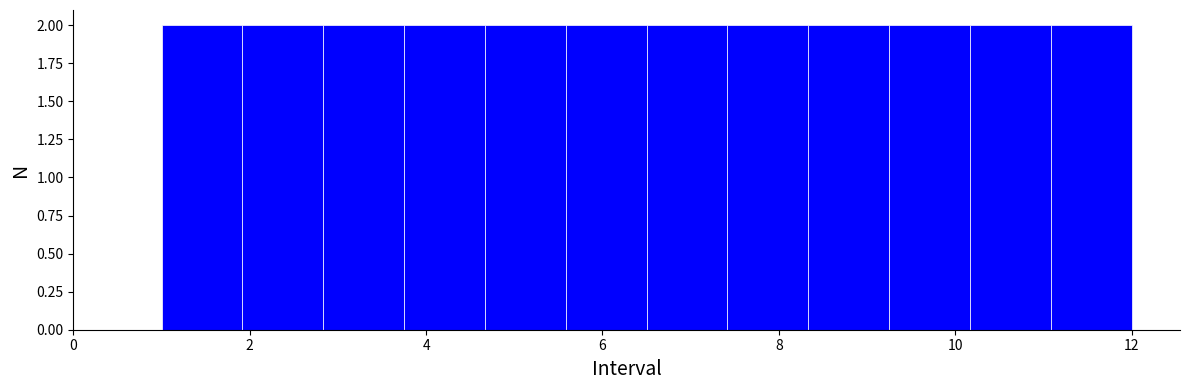

How tall is the bar that spans 9.2 to 10.2 on the x-axis? Neither the bar edges nor the heights are printed on the chart, so give them approximately, as read against the axes.

2